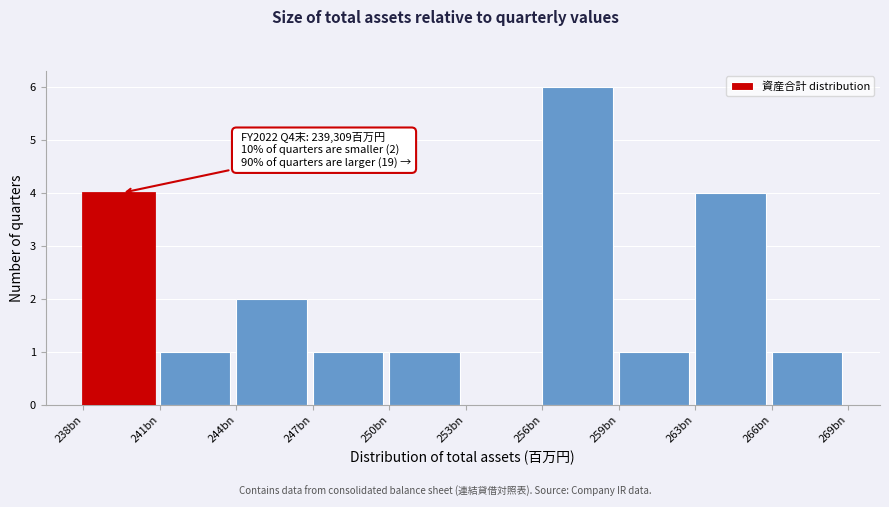

Reading left to right, what are all the values shown in this chart?

238bn=4	241bn=1	244bn=2	247bn=1	250bn=1	253bn=0	256bn=6	259bn=1	263bn=4	266bn=1